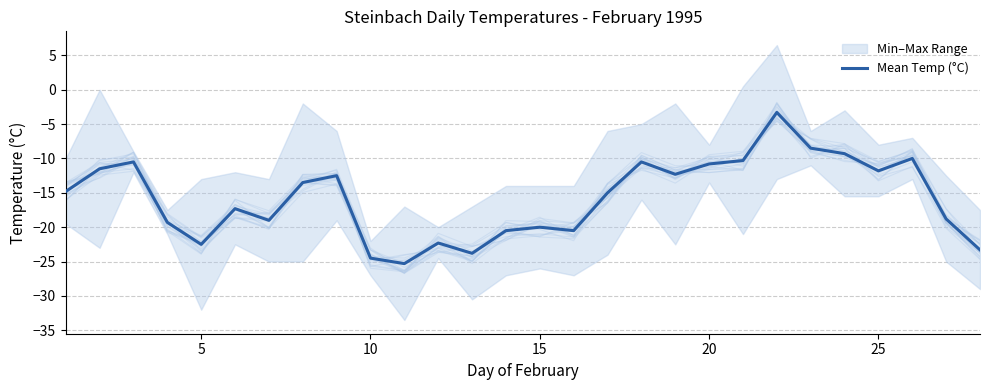

How many data points does each series have?

28